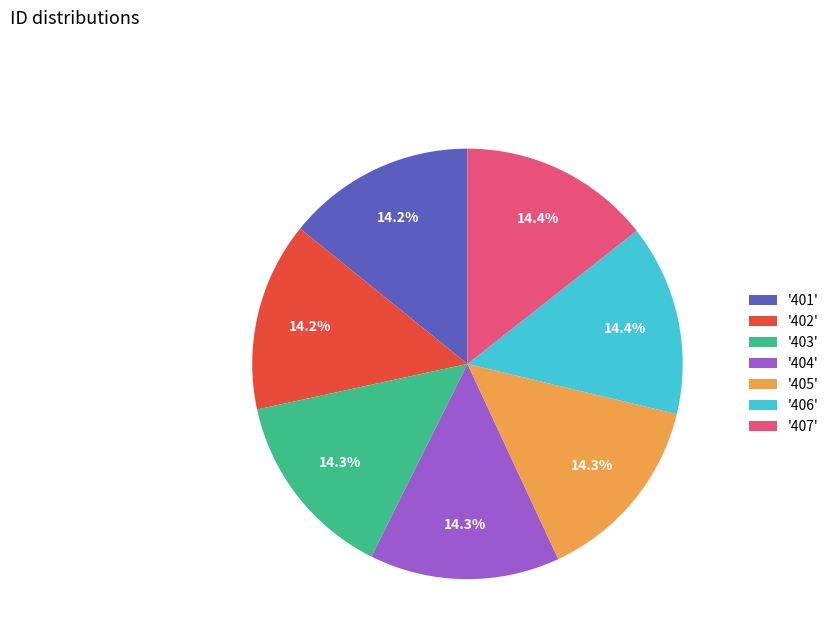

What is the ratio of the value at '405' to the value at '401'?

1.0